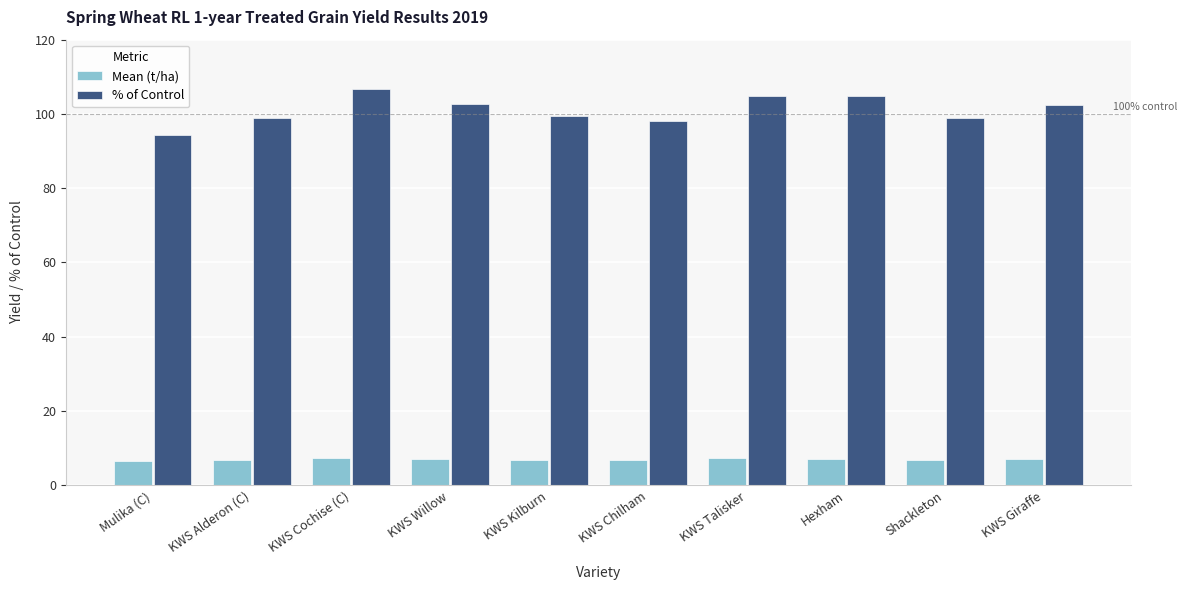

What position from the left is Shackleton?

9